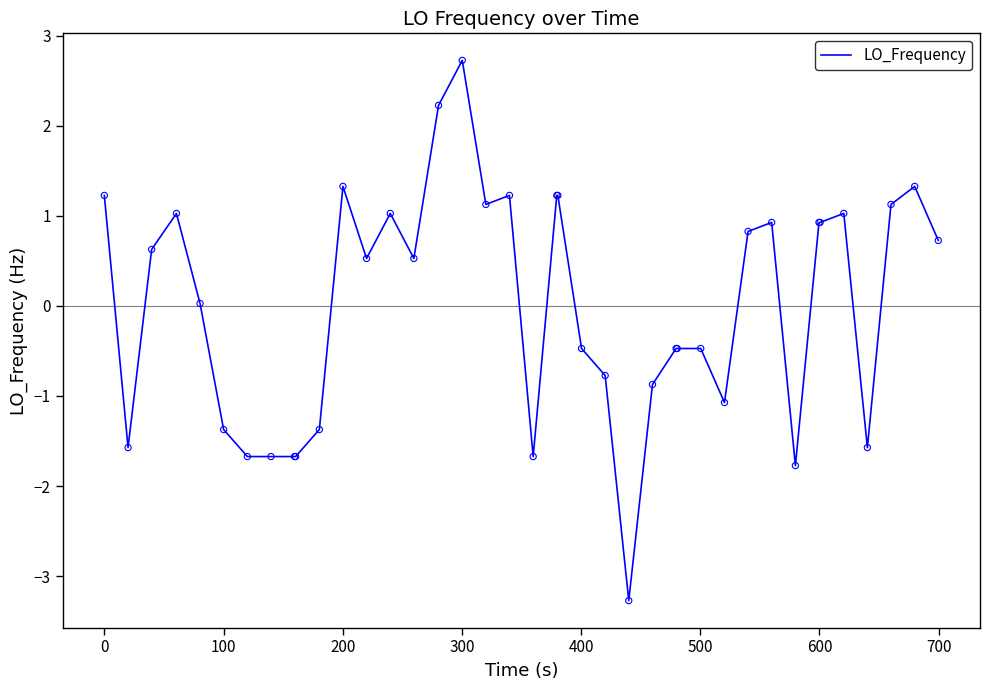

What is the maximum value shown in the chart?

2.7